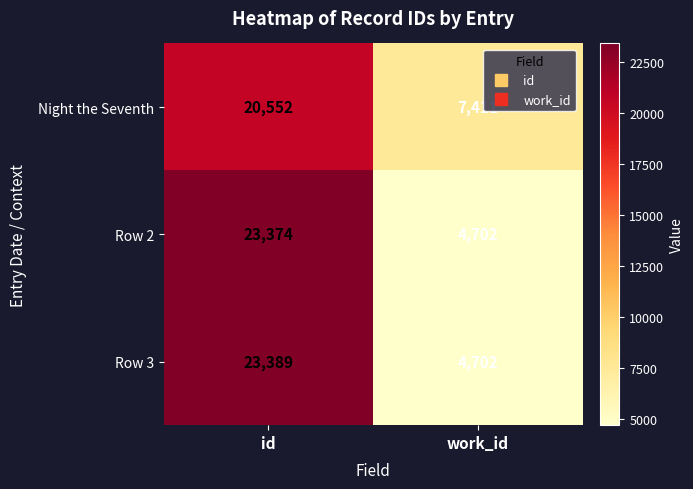

What is the sum of the Night the Seventh values at work_id and id?

27963